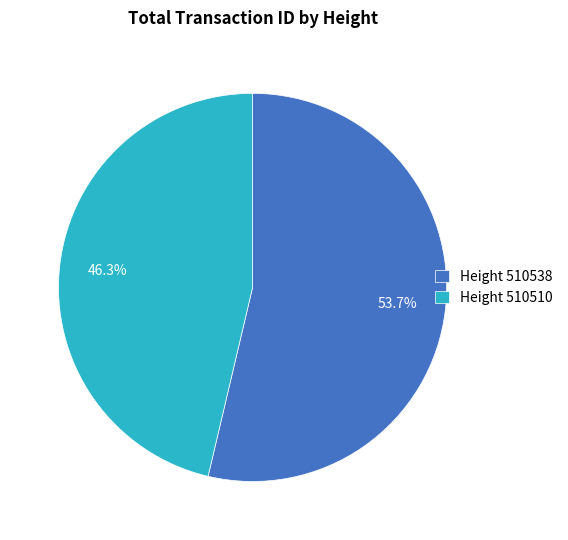

What is the largest slice in the pie chart?

Height 510538